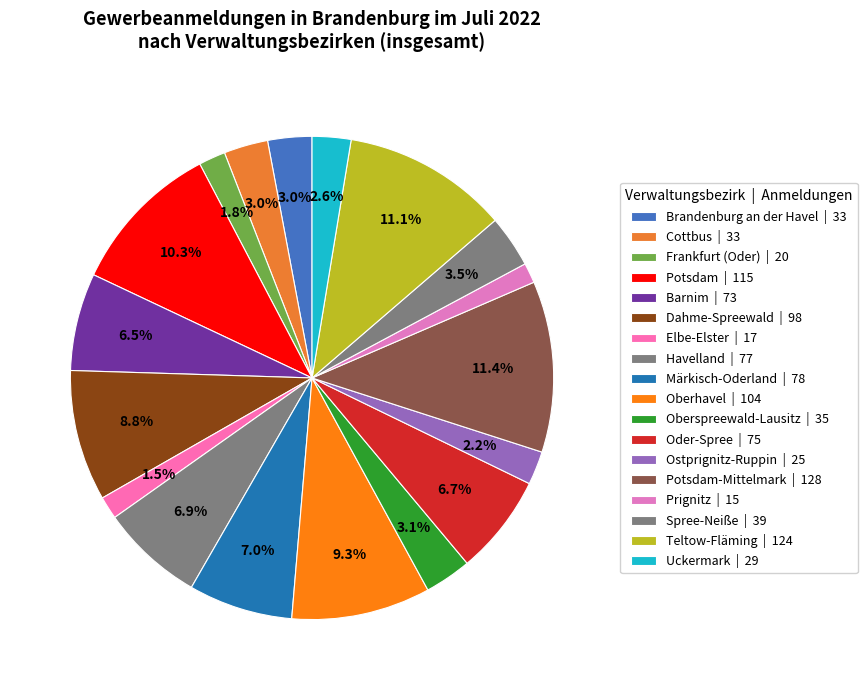

Count the number of slices in the pie.

18